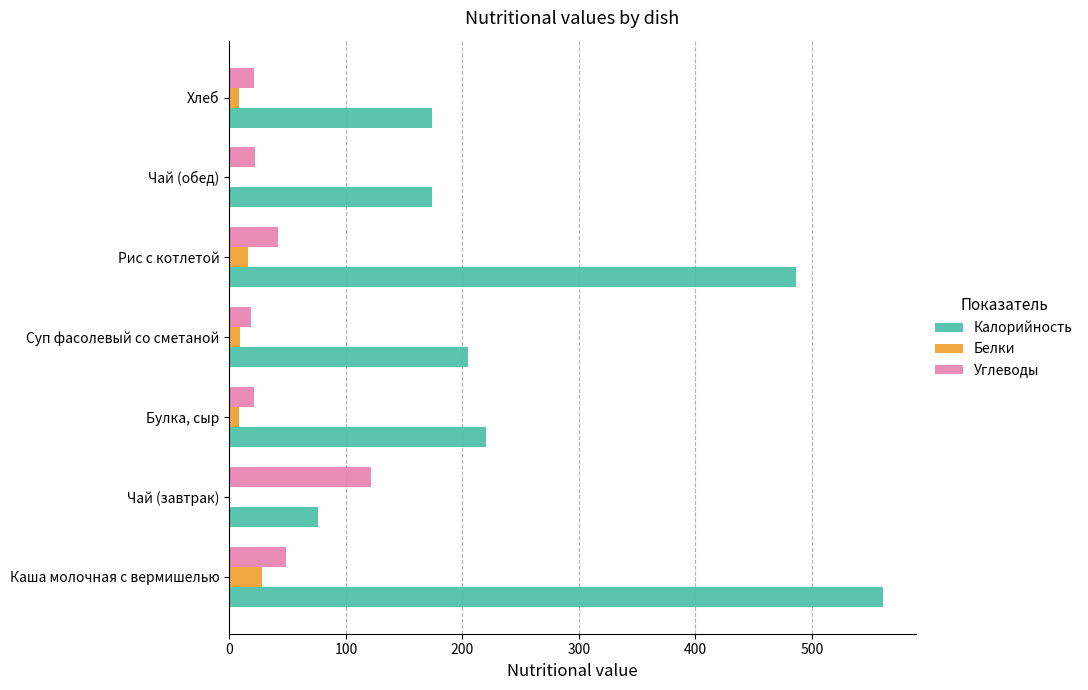

True or false: Калорийность has a value of 109.8 at Чай (завтрак).

False